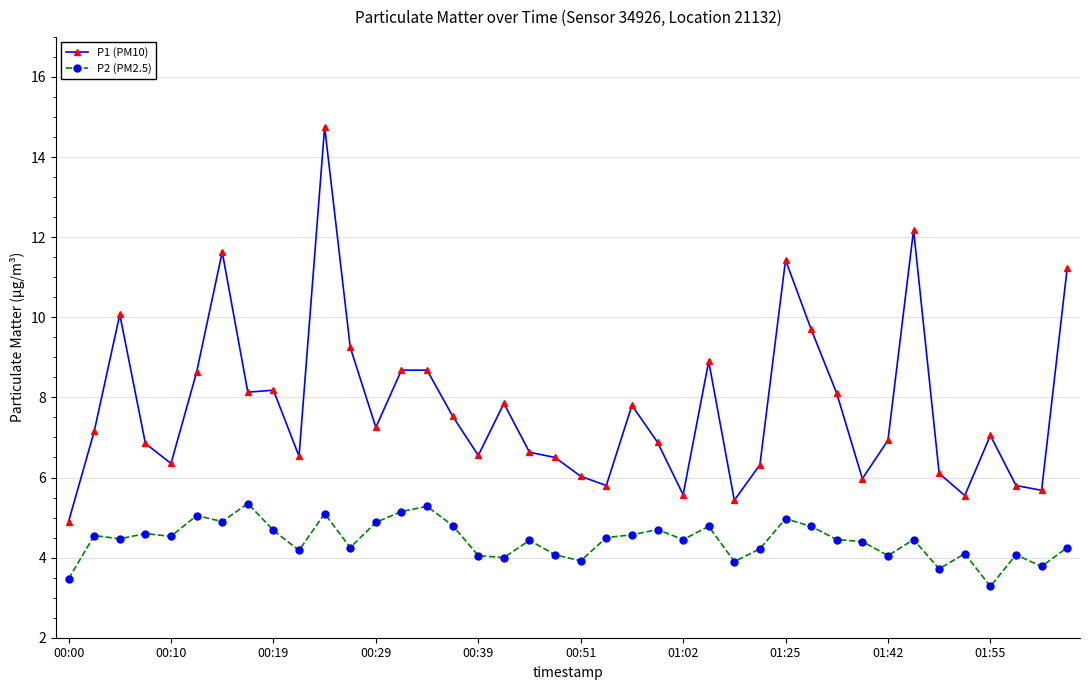

Rank the series by their maximum value, from lowest to highest.

P2 (PM2.5), P1 (PM10)